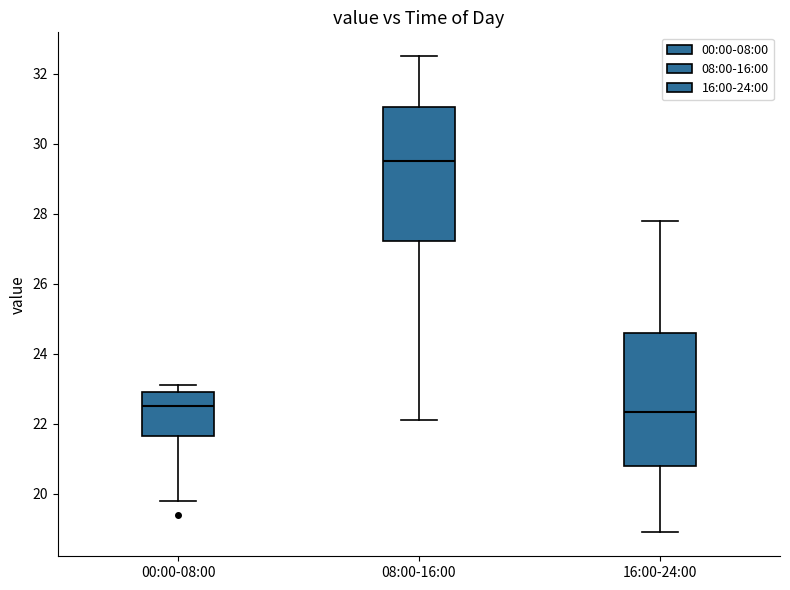

Reading left to right, read every box against the y-axis: the position of its median line, the range the box covers, and the ends of its whiskers. The values are not printed on the chart, so give them approximately, as read against the axis.

00:00-08:00: median 22.6, box 21.6 to 23.0, whiskers 19.8 to 23.2
08:00-16:00: median 29.6, box 27.2 to 31.0, whiskers 22.2 to 32.6
16:00-24:00: median 22.4, box 20.8 to 24.6, whiskers 19.0 to 27.8